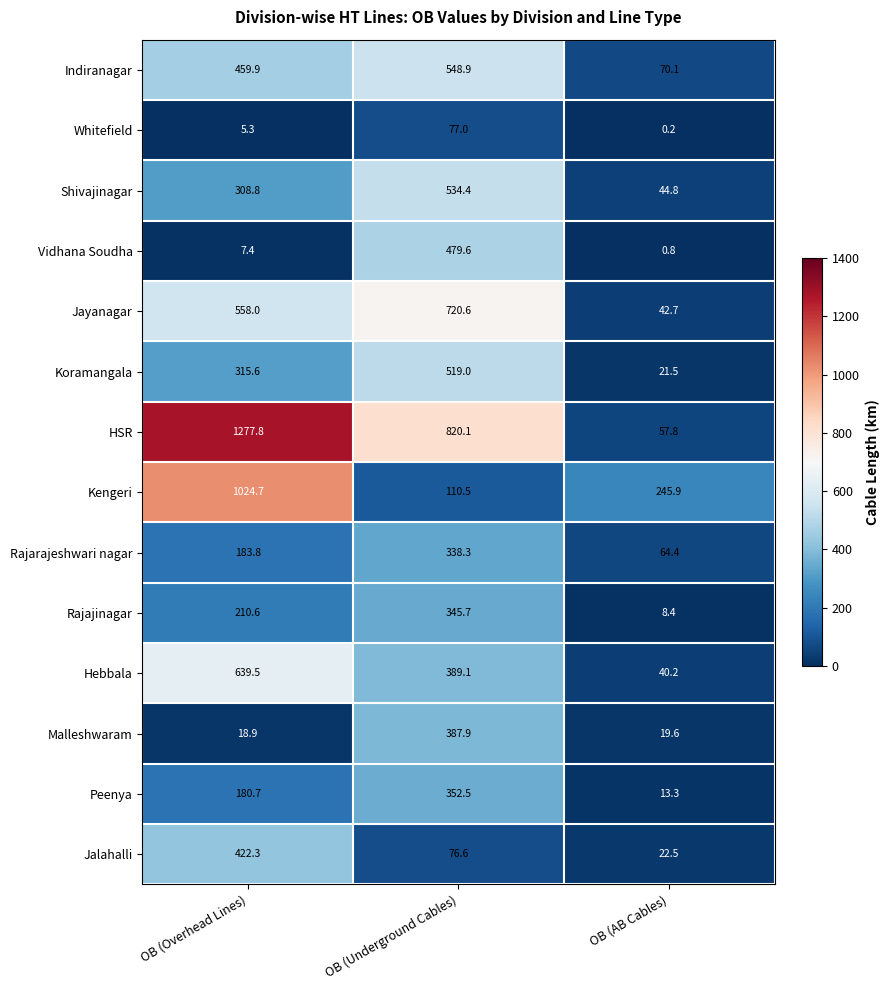

Which category has the highest value in the Shivajinagar series?

OB (Underground Cables)